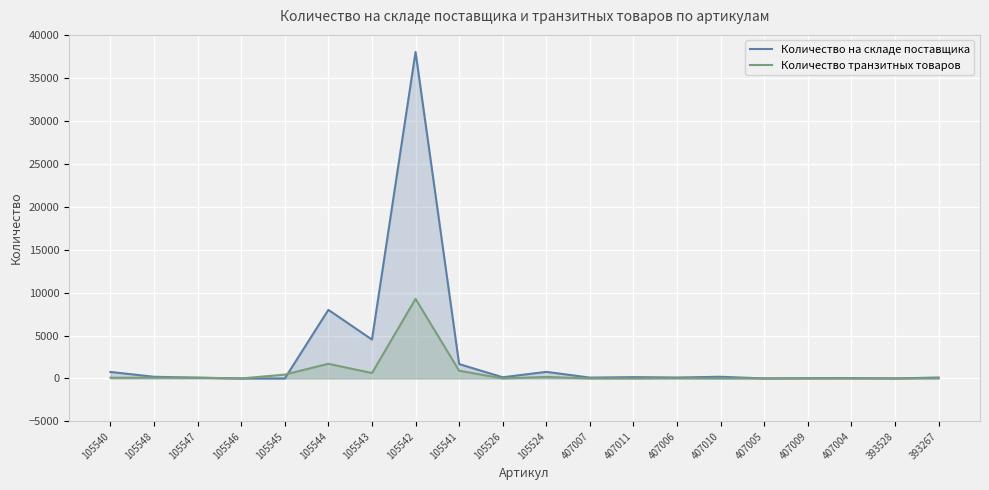

What is the sum of the Количество транзитных товаров values at 105547 and 407005?

100